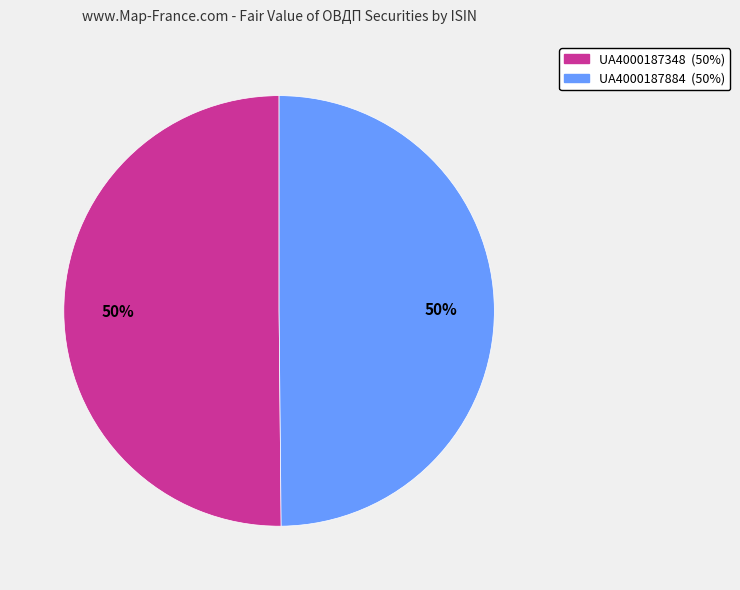

Combined, do UA4000187884 and UA4000187348 account for over 50%?

Yes